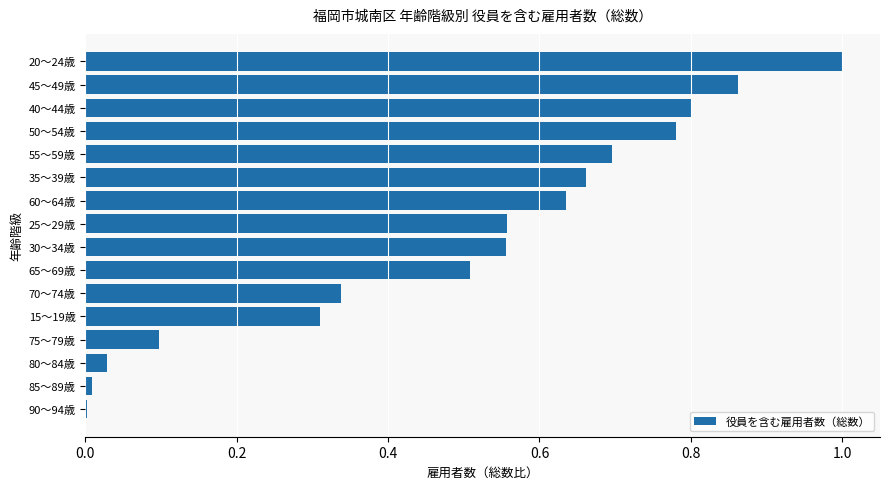

Is it true that the value at 25～29歳 is 0.8?

False